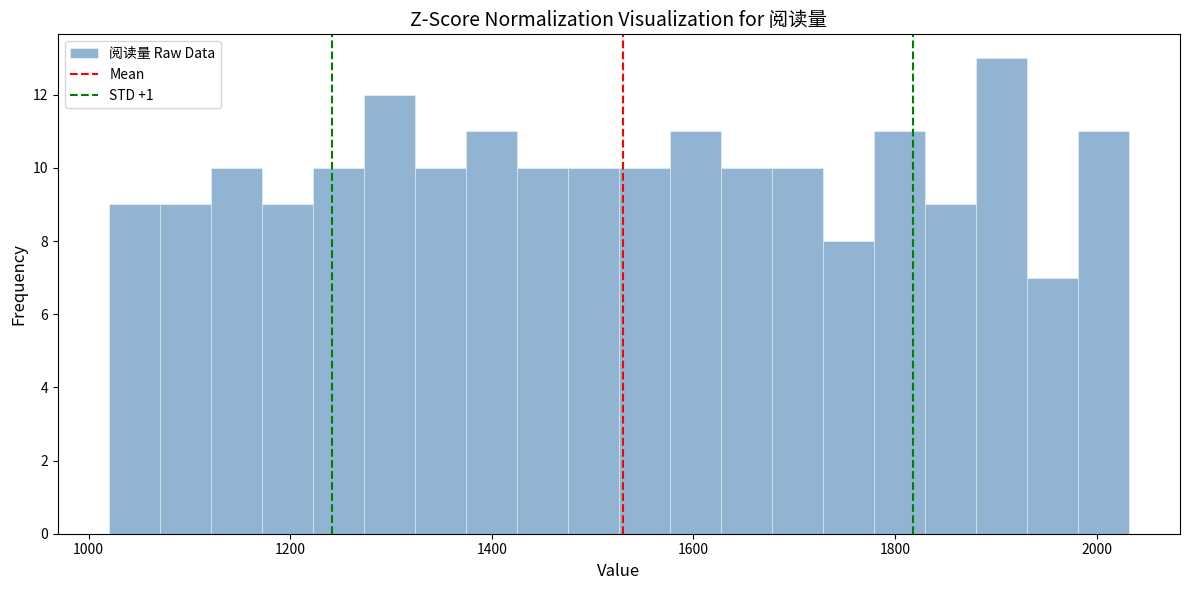

Read against the x-axis, roughly where is the centre of the tallest bar?

1900